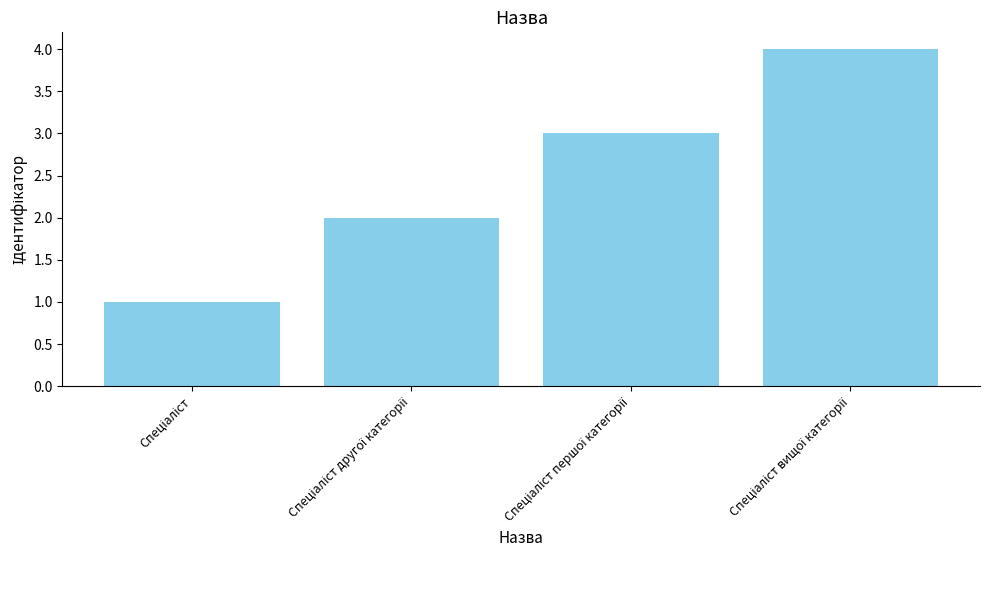

What is the value of the 2nd bar from the left?

2